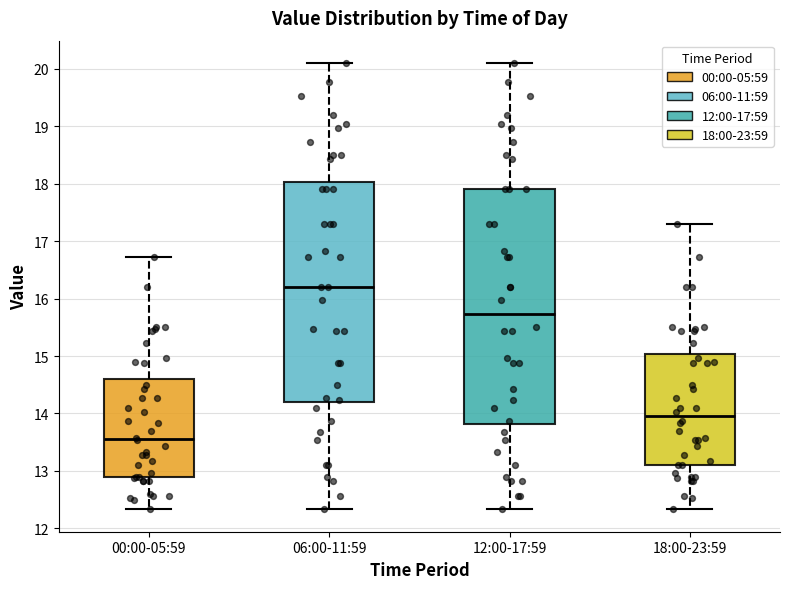

Reading left to right, read every box against the y-axis: the position of its median line, the range the box covers, and the ends of its whiskers. The values are not printed on the chart, so give them approximately, as read against the axis.

00:00-05:59: median 13.6, box 12.9 to 14.6, whiskers 12.3 to 16.7
06:00-11:59: median 16.2, box 14.2 to 18.0, whiskers 12.3 to 20.1
12:00-17:59: median 15.7, box 13.8 to 17.9, whiskers 12.3 to 20.1
18:00-23:59: median 14.0, box 13.1 to 15.0, whiskers 12.3 to 17.3